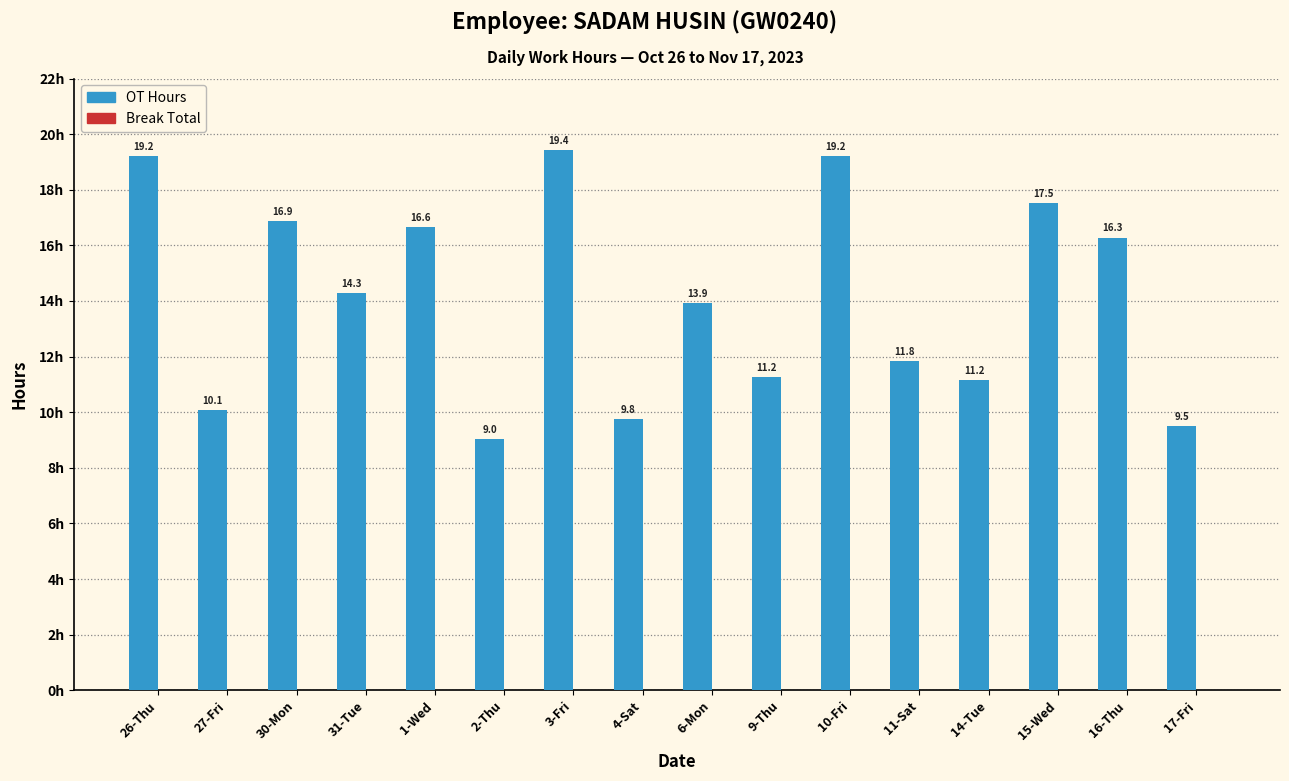

What is the greatest value displayed?

19.4